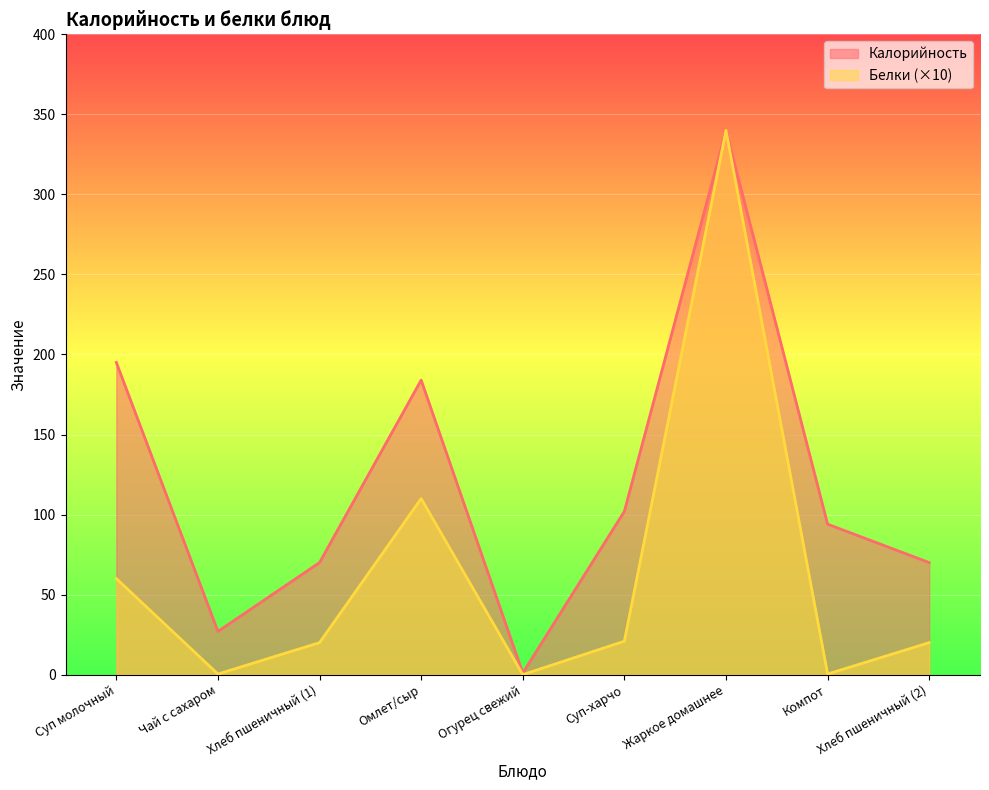

Reading left to right, transcribe all the data shown in this chart.

Калорийность: Суп молочный=195.0	Чай с сахаром=27.0	Хлеб пшеничный (1)=70.0	Омлет/сыр=184.0	Огурец свежий=1.0	Суп-харчо=102.0	Жаркое домашнее=340.0	Компот=94.0	Хлеб пшеничный (2)=70.0
Белки: Суп молочный=60.0	Чай с сахаром=0.4	Хлеб пшеничный (1)=20.0	Омлет/сыр=110.0	Огурец свежий=0.0	Суп-харчо=20.9	Жаркое домашнее=340.0	Компот=0.4	Хлеб пшеничный (2)=20.0